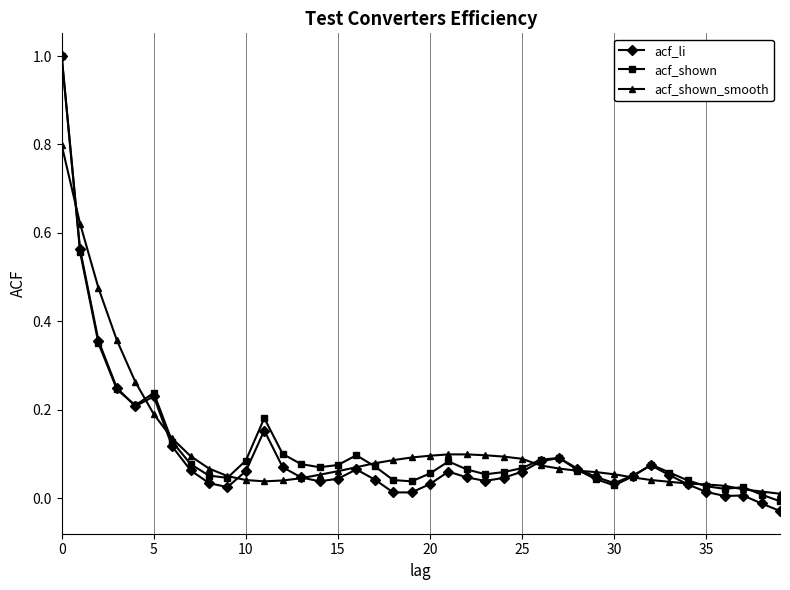

Which series has the largest range (max minus min)?

acf_li